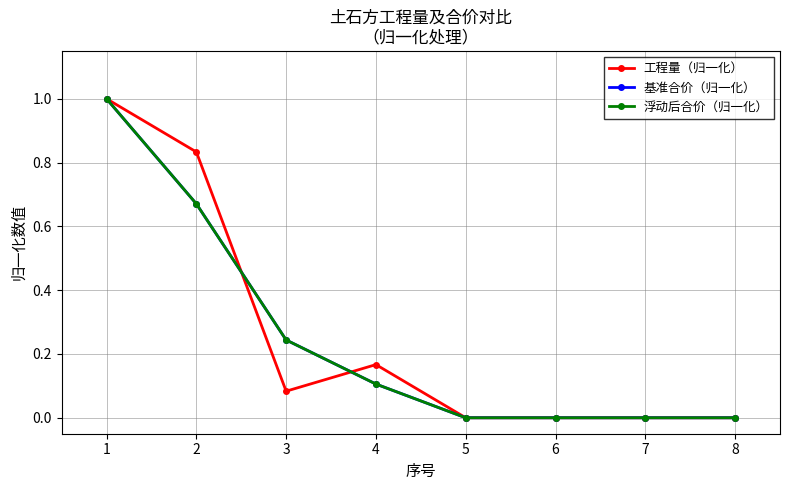

At which category is the sum across all series the highest?

1